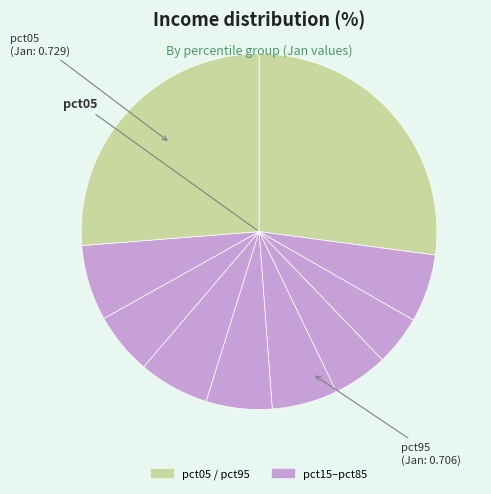

What is the largest slice in the pie chart?

pct05